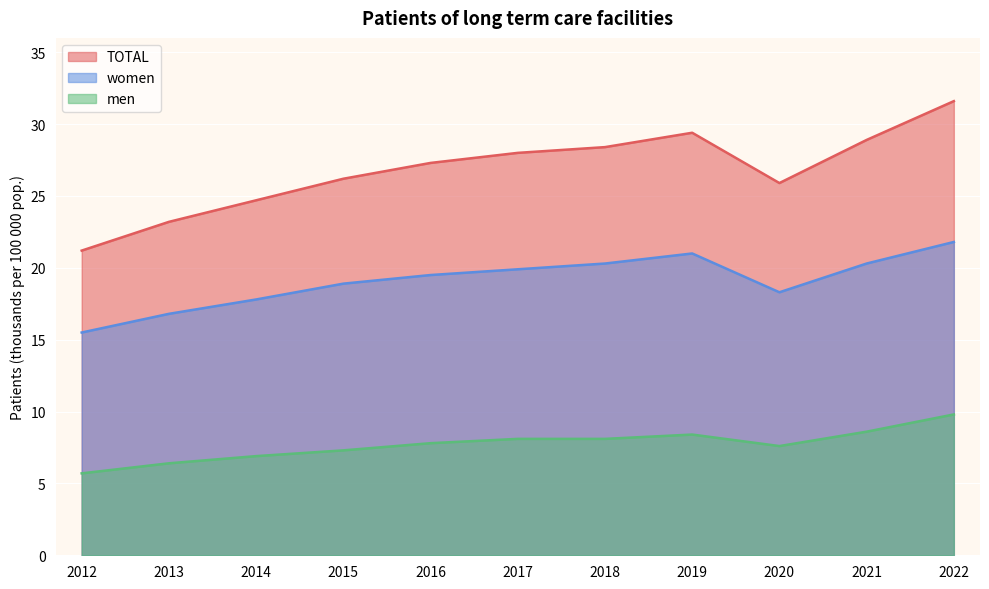

What is the average value of the women series?

19.1